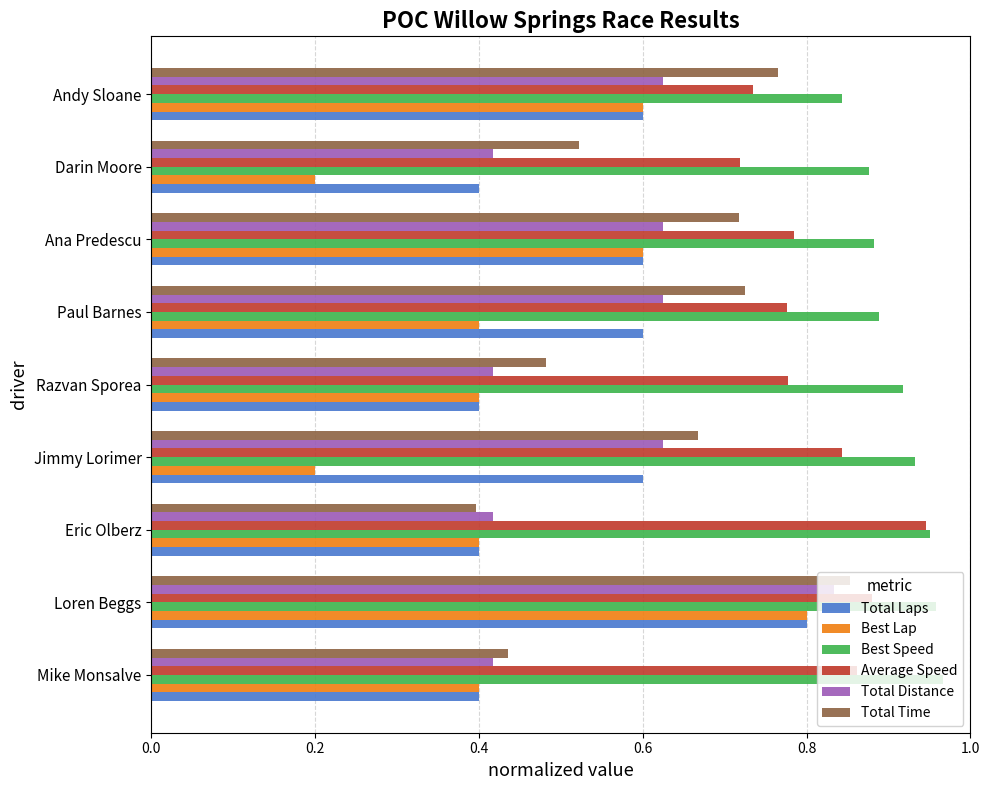

At which category is the sum across all series the highest?

Loren Beggs